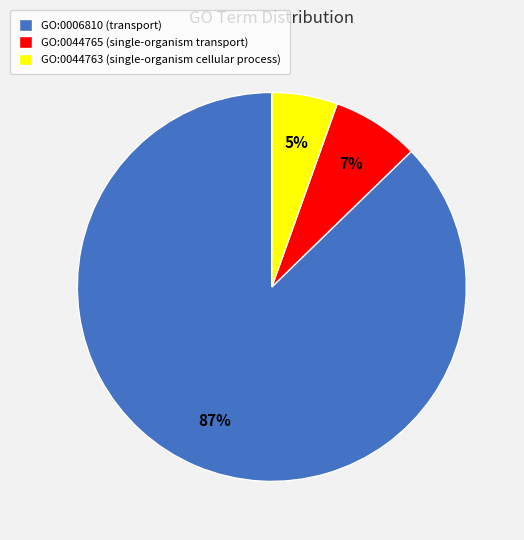

Which category accounts for the majority?

GO:0006810